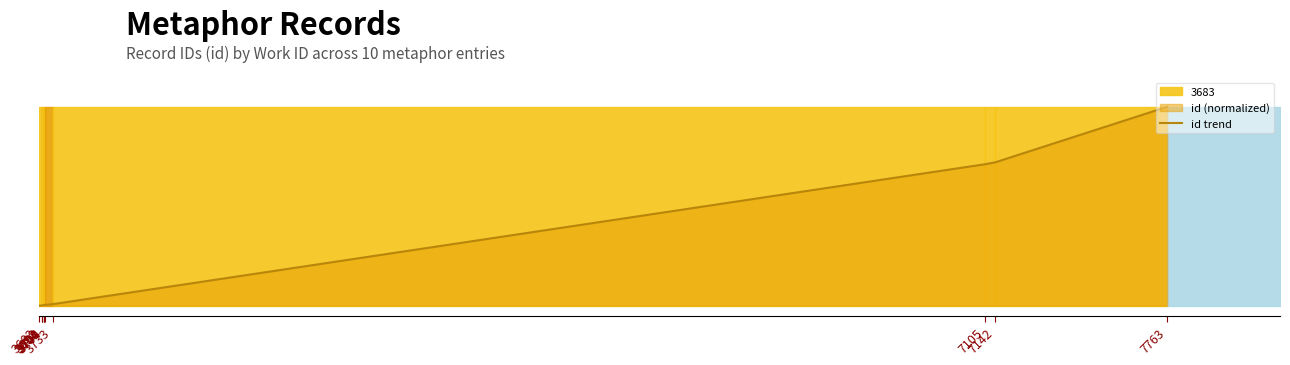

True or false: the data has more than 1 interior local peaks.

False